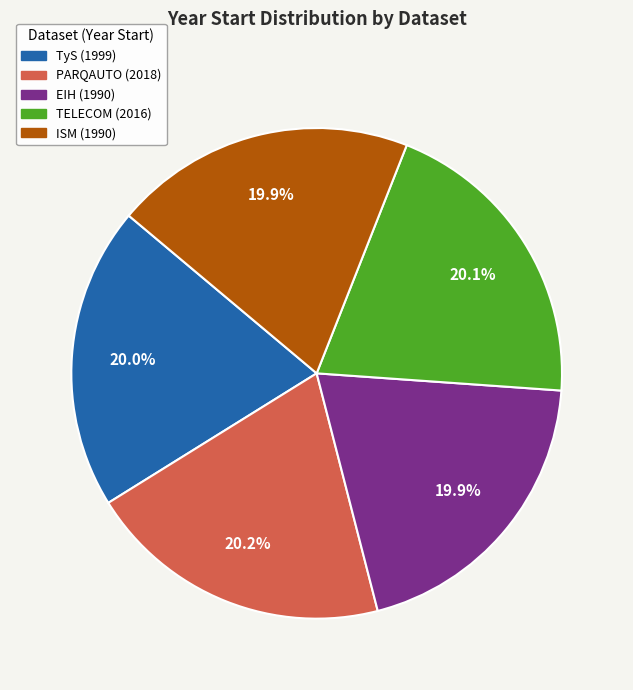

Is there any slice that represents more than half of the pie?

No